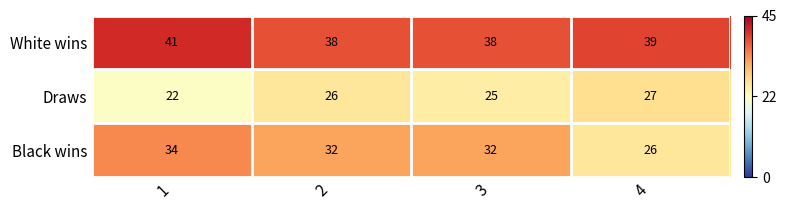

Reading right to left, what are all the values shown in this chart?

White wins: 39	38	38	41
Draws: 27	25	26	22
Black wins: 26	32	32	34